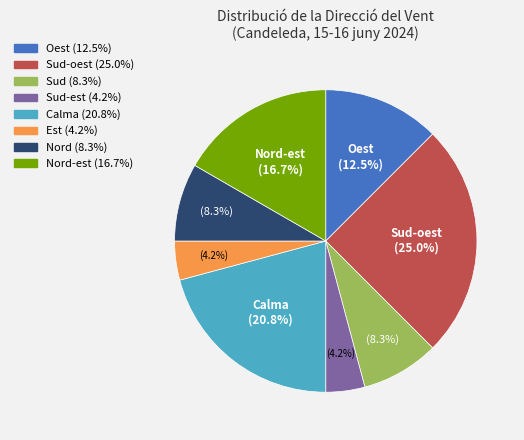

Is there any slice that represents more than half of the pie?

No